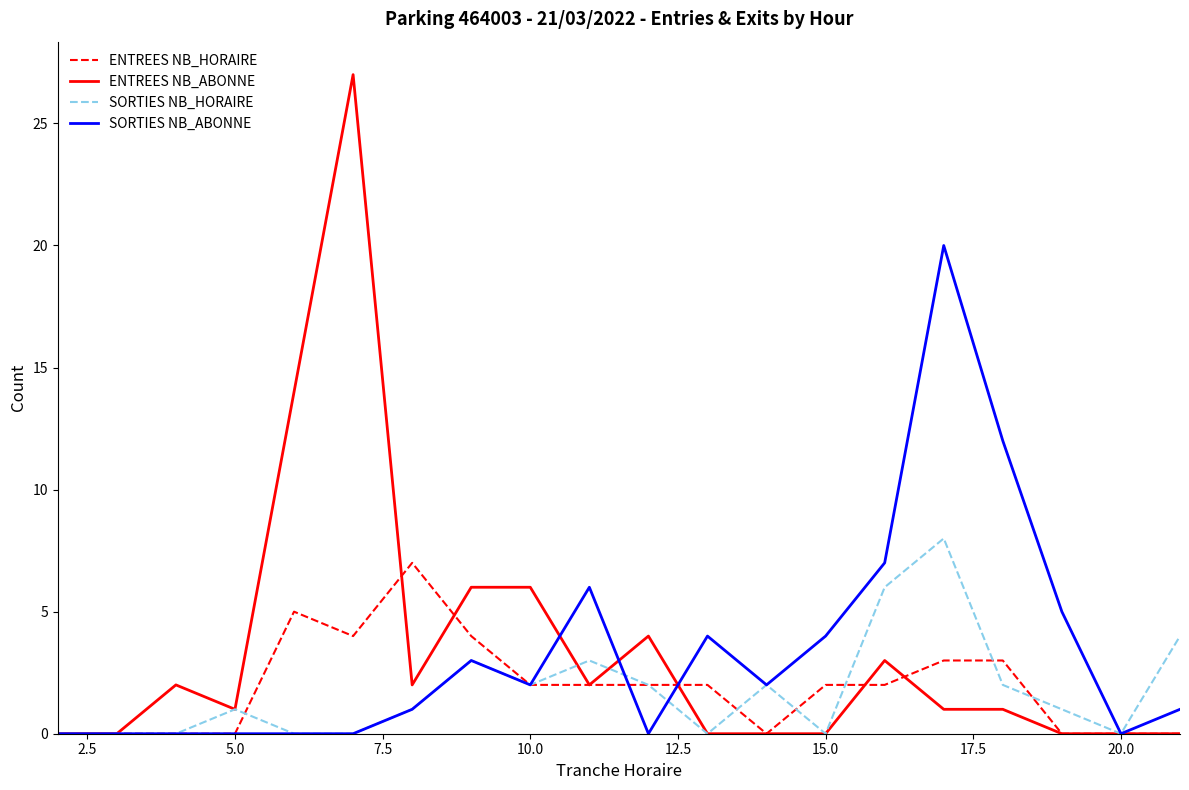

What is the maximum value shown in the chart?

27